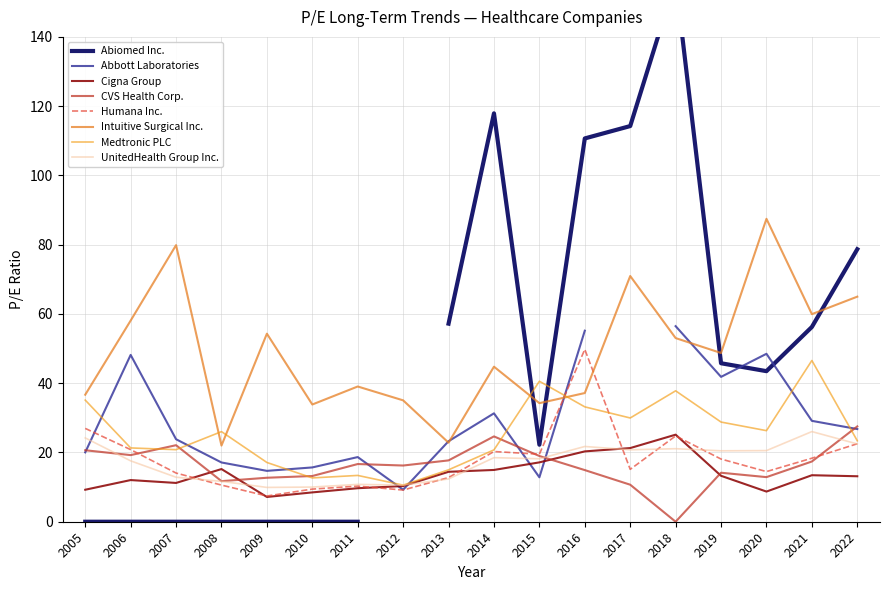

Is this an area chart (filled region under the line)?

No